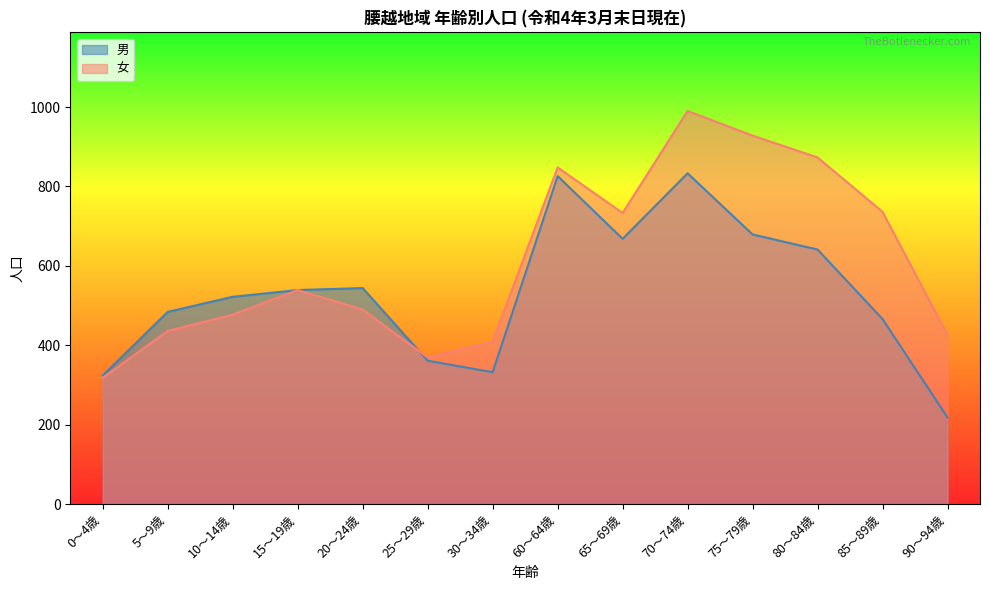

At which label does 男 first exceed 539?

20～24歳